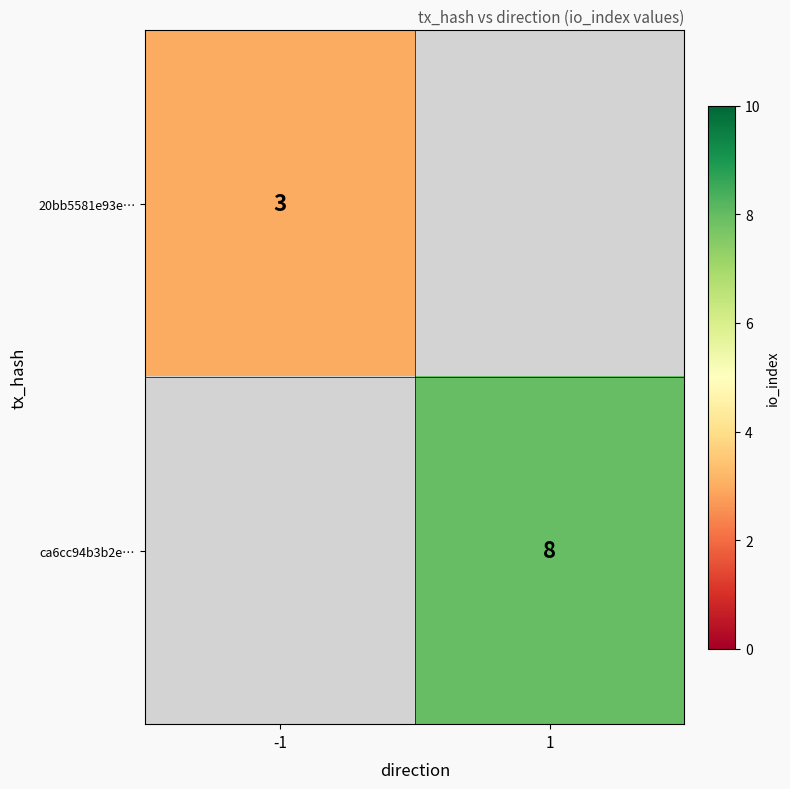

The value of ca6cc94b3b2e… at 1 is 4.6. True or false?

False